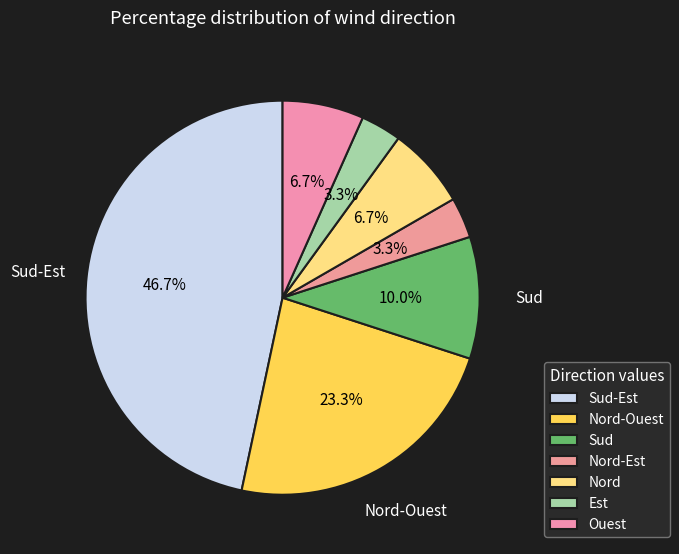

Rank the categories by value from lowest to highest.

Nord-Est, Est, Nord, Ouest, Sud, Nord-Ouest, Sud-Est